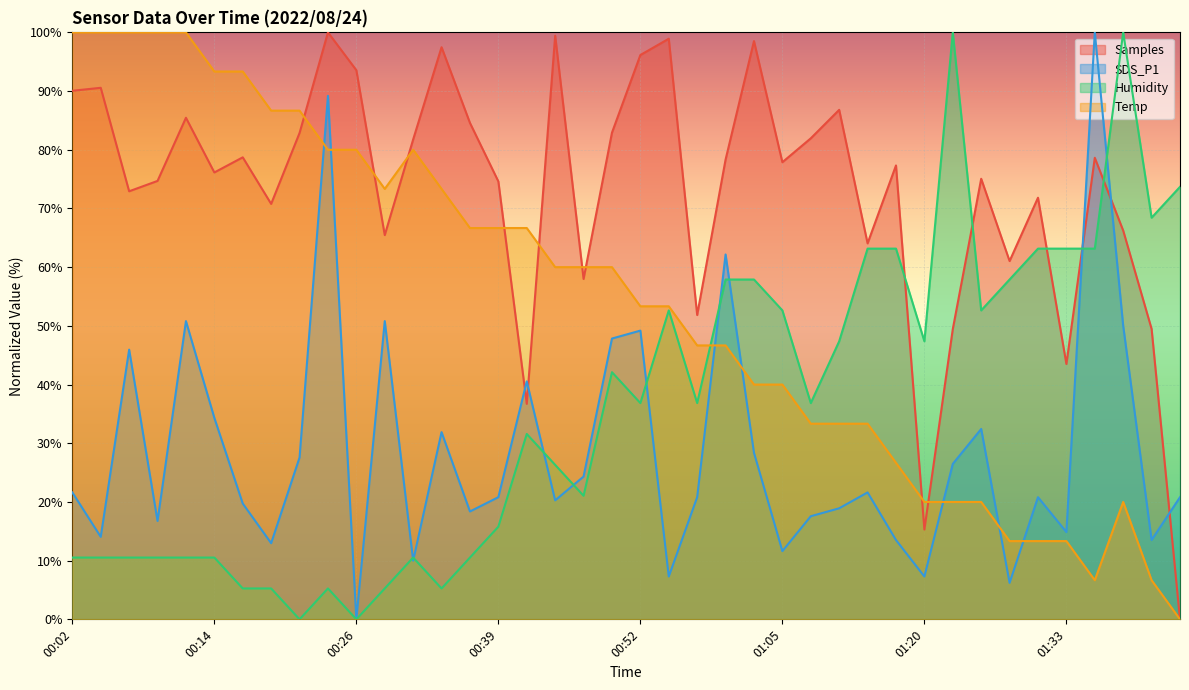

What are all the series names shown in the legend?

Samples, SDS_P1, Humidity, Temp